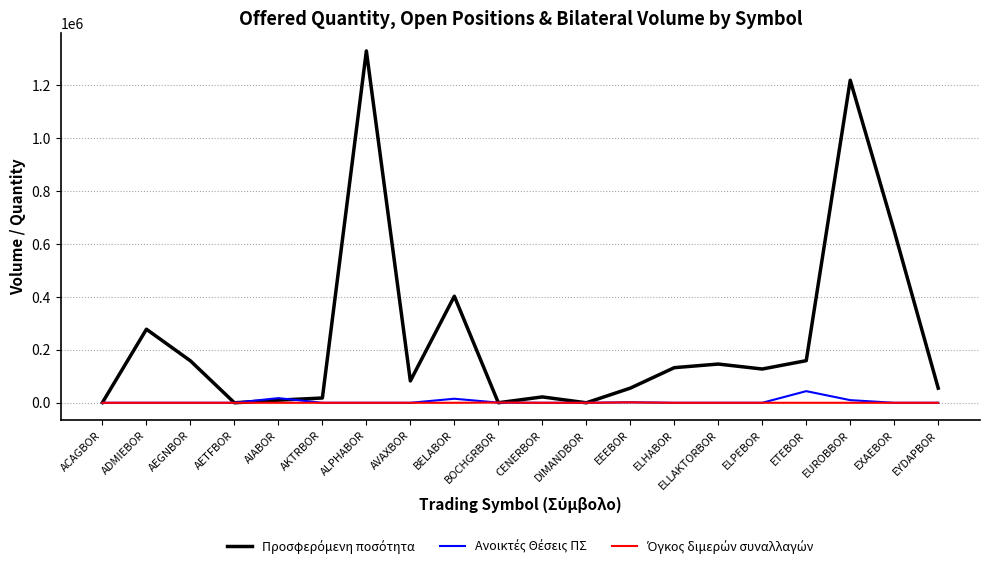

What is the total value across all series at ELHABOR?

132781